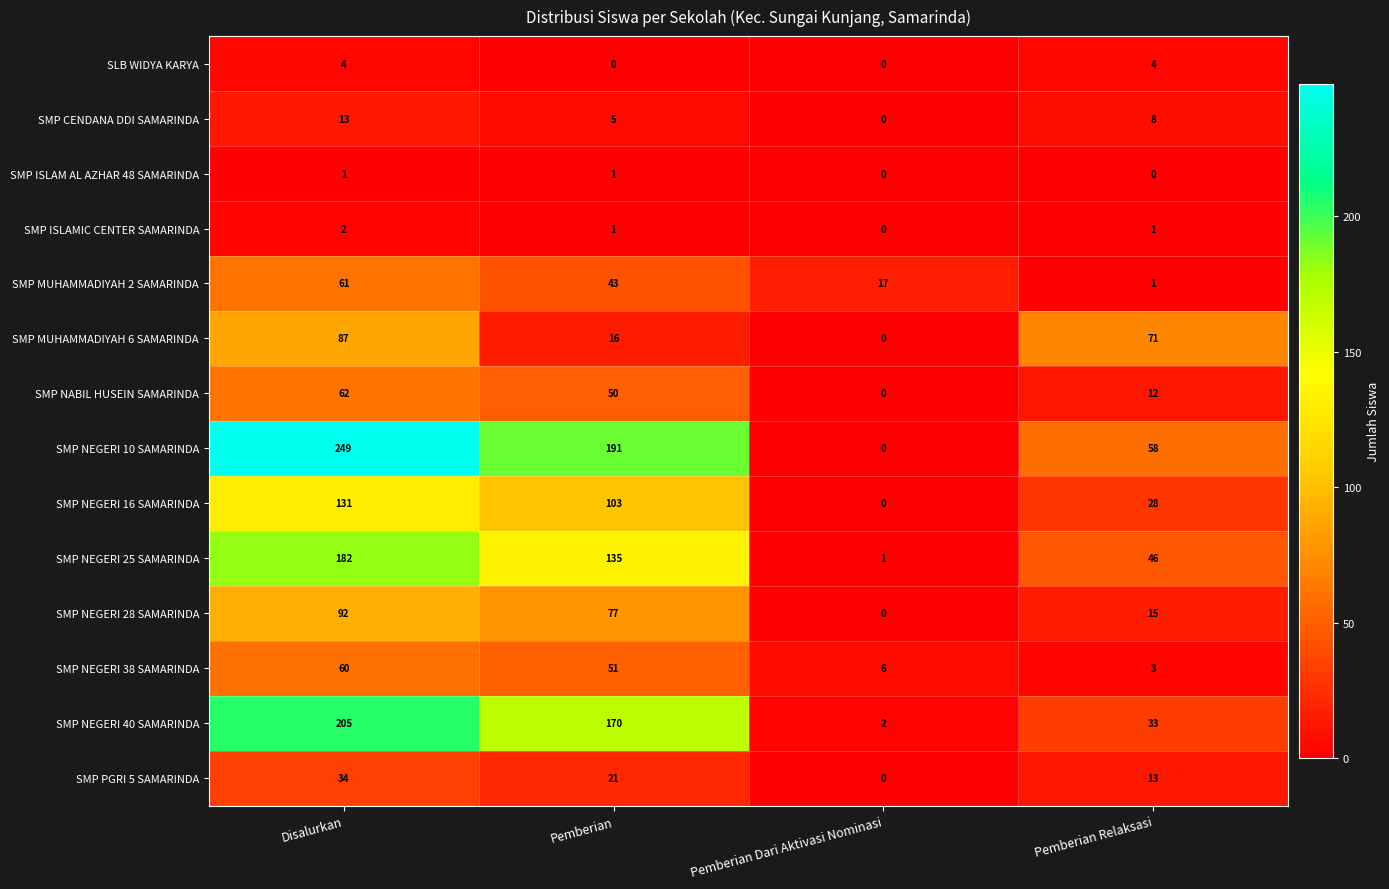

What is the difference between the maximum and minimum values in the SMP NEGERI 40 SAMARINDA series?

203